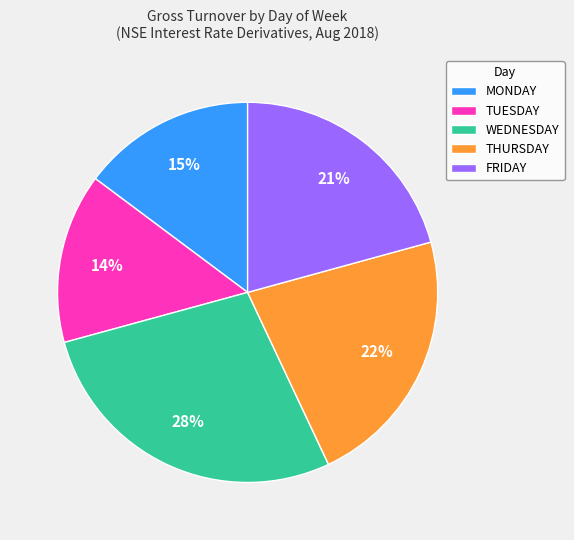

To the nearest percent, what portion does WEDNESDAY represent?

28%